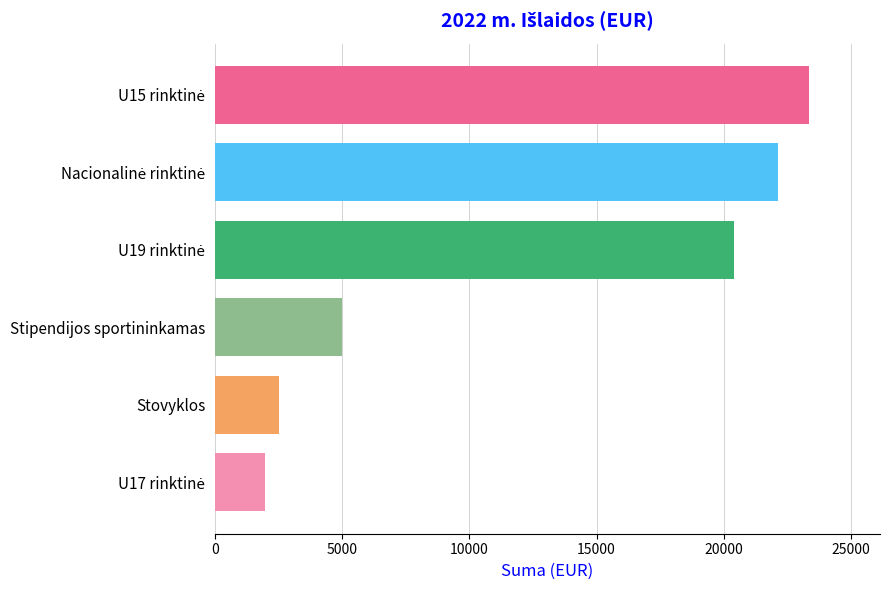

What is the approximate value at Stovyklos?

2495.0